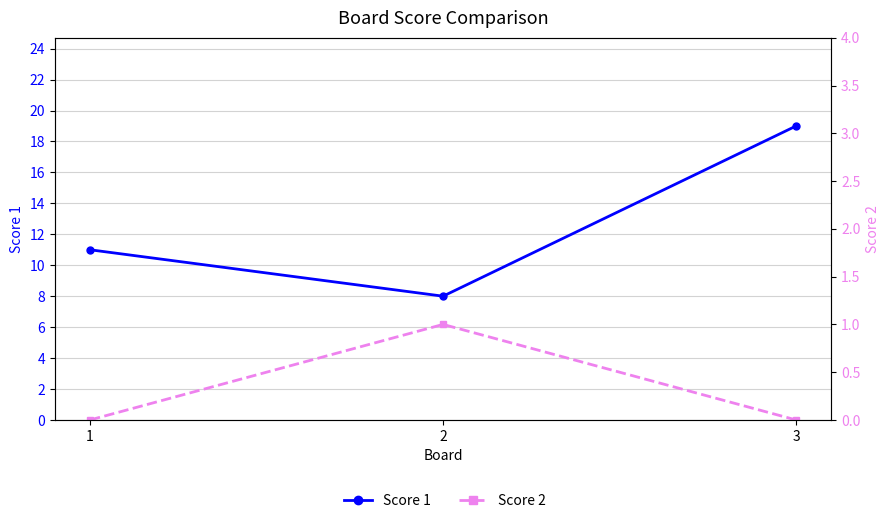

Where does the Score 1 series first go above 11?

3